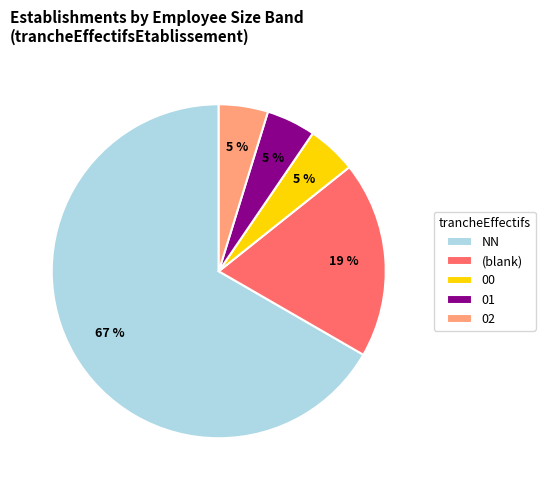

True or false: 01 accounts for 5% of the total.

True